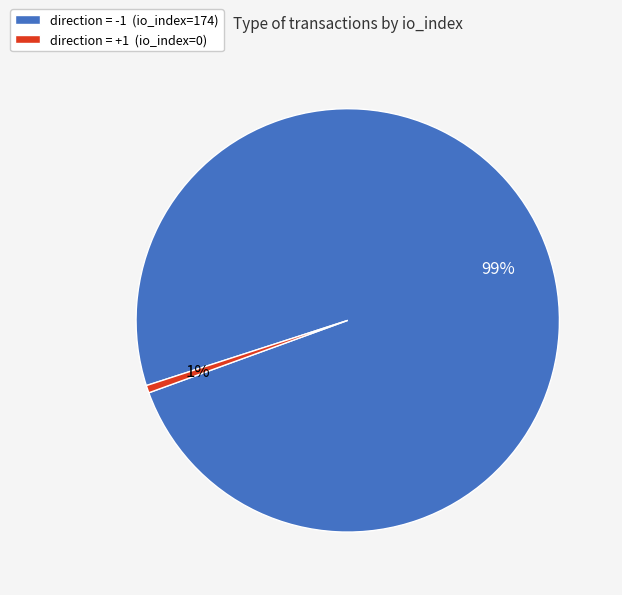

Do direction = +1 (io_index=0) and direction = -1 (io_index=174) together represent more than half of the pie?

Yes